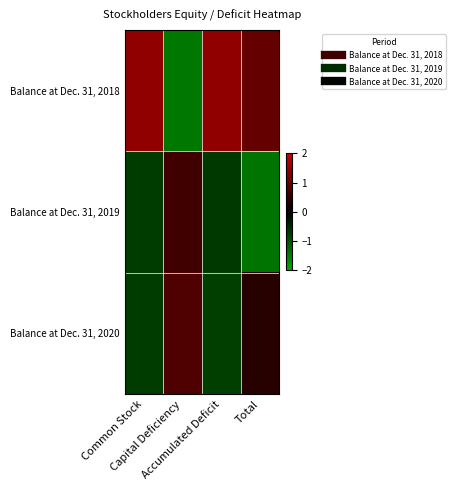

Reading left to right, extract all data points from this chart.

Balance at Dec. 31, 2018: Common Stock=1.4	Capital Deficiency=-1.4	Accumulated Deficit=1.4	Total=1.0
Balance at Dec. 31, 2019: Common Stock=-0.7	Capital Deficiency=0.6	Accumulated Deficit=-0.7	Total=-1.4
Balance at Dec. 31, 2020: Common Stock=-0.7	Capital Deficiency=0.8	Accumulated Deficit=-0.7	Total=0.4